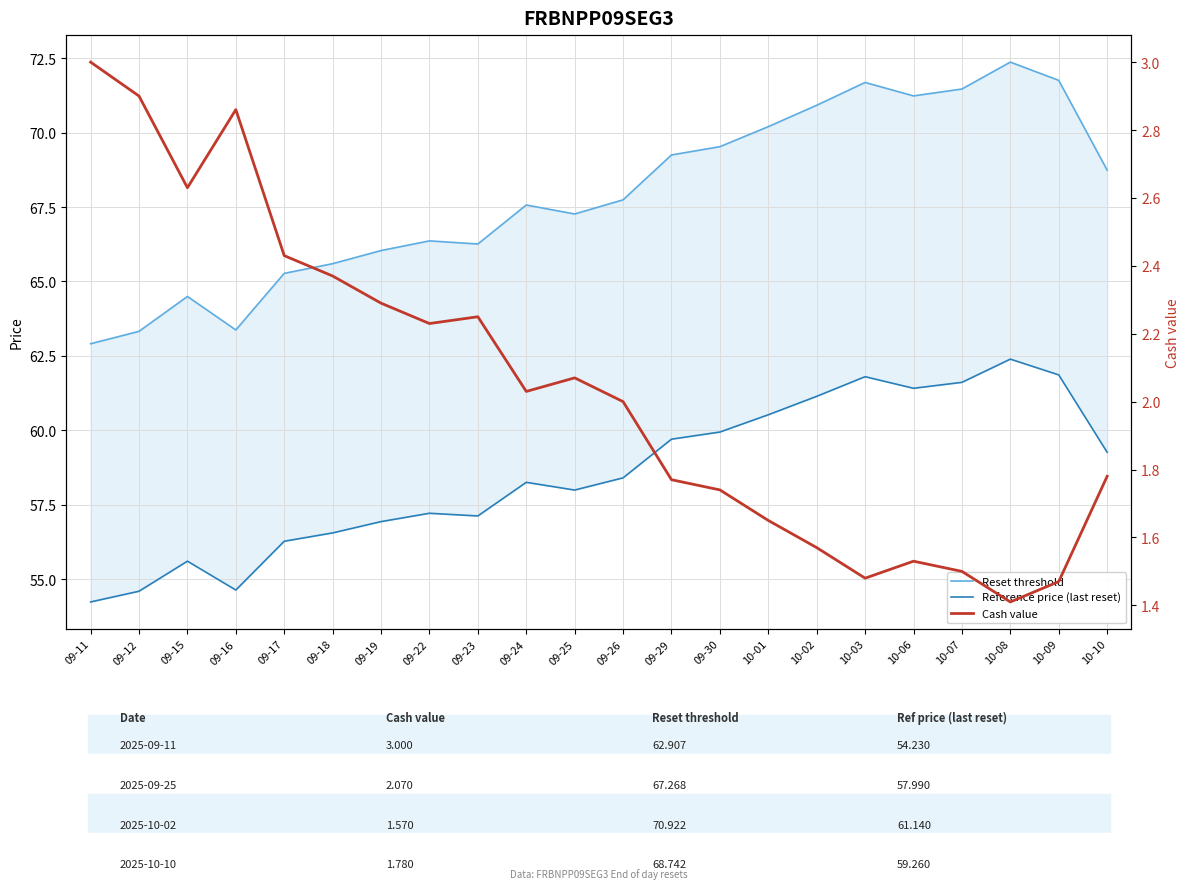

Which series has the largest range (max minus min)?

Reset threshold